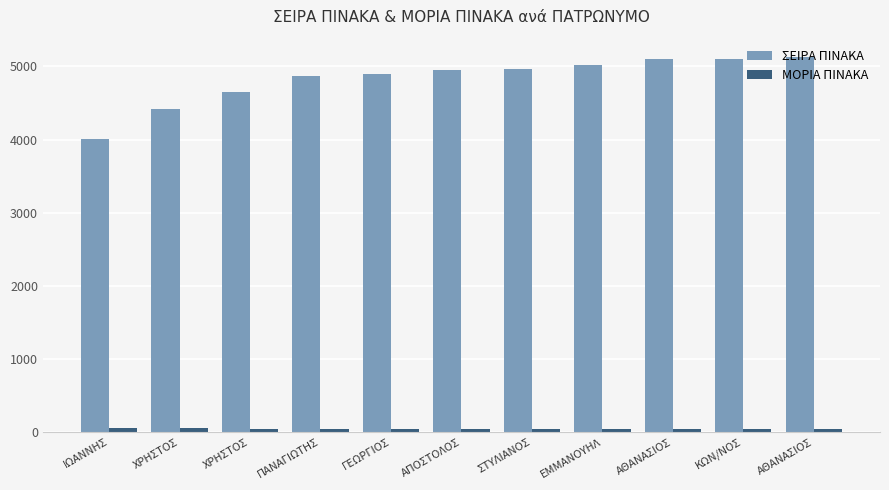

Which has a higher value, ΓΕΩΡΓΙΟΣ or ΠΑΝΑΓΙΩΤΗΣ?

ΓΕΩΡΓΙΟΣ